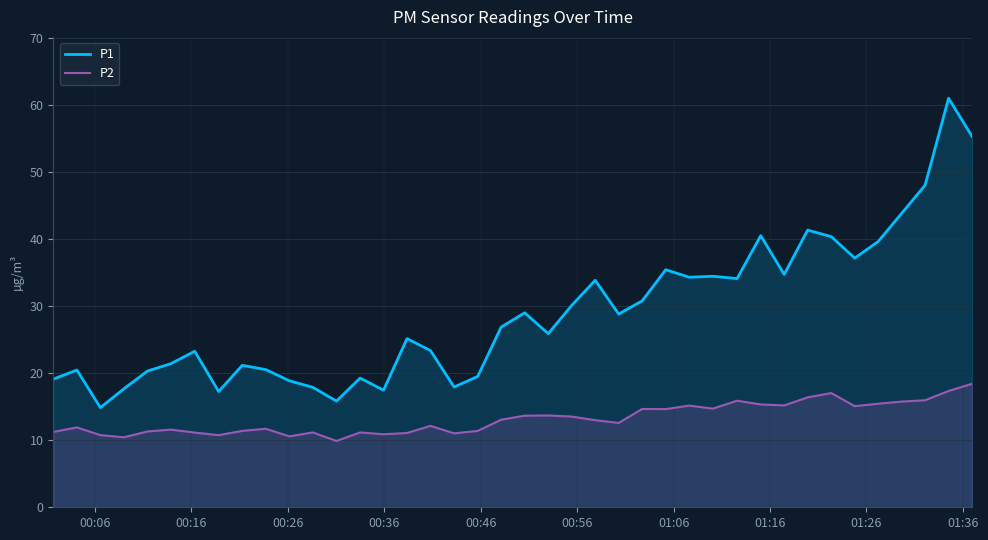

What is the greatest value displayed?

61.0